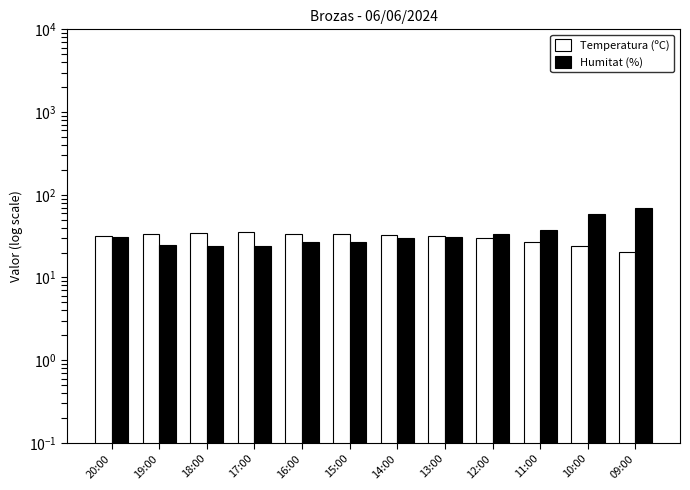

Reading right to left, extract all data points from this chart.

Temperatura (ºC): 20.6	23.9	27.1	30.1	31.7	32.3	33.8	33.9	35.0	34.3	33.6	31.3
Humitat (%): 69.0	58.0	38.0	34.0	31.0	30.0	27.0	27.0	24.0	24.0	25.0	31.0